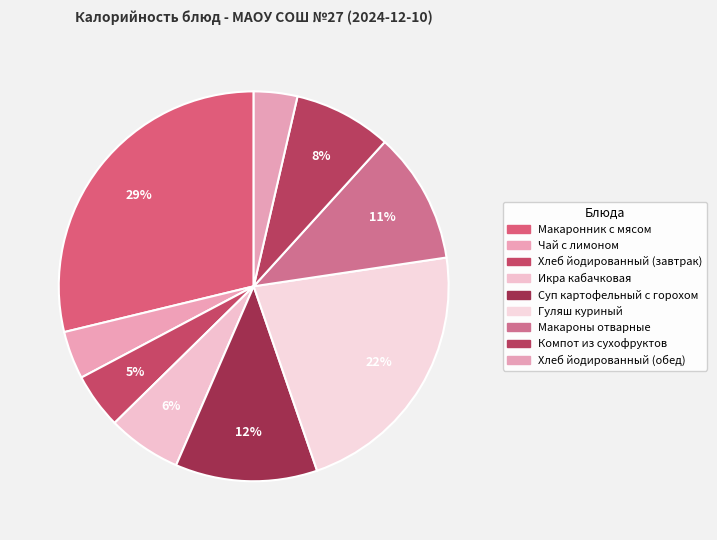

Which category has the biggest portion of the pie?

Макаронник с мясом